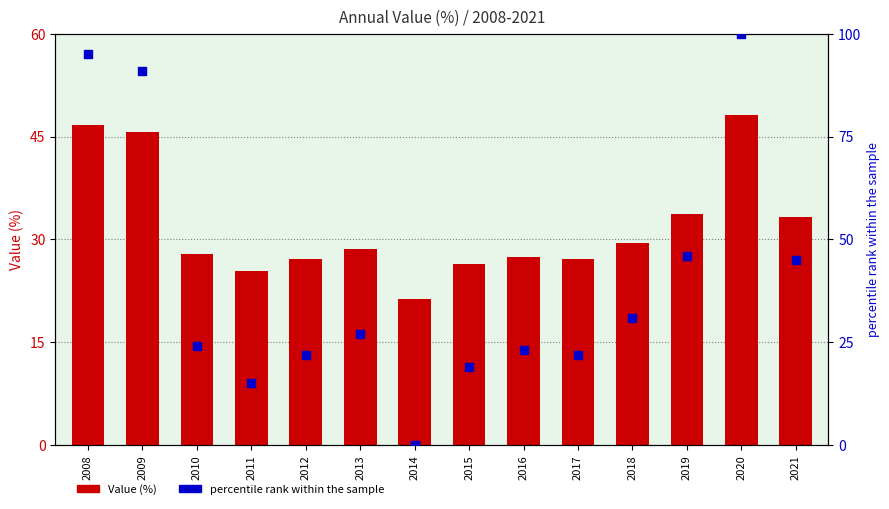

Which series contains the highest Y value?

percentile rank